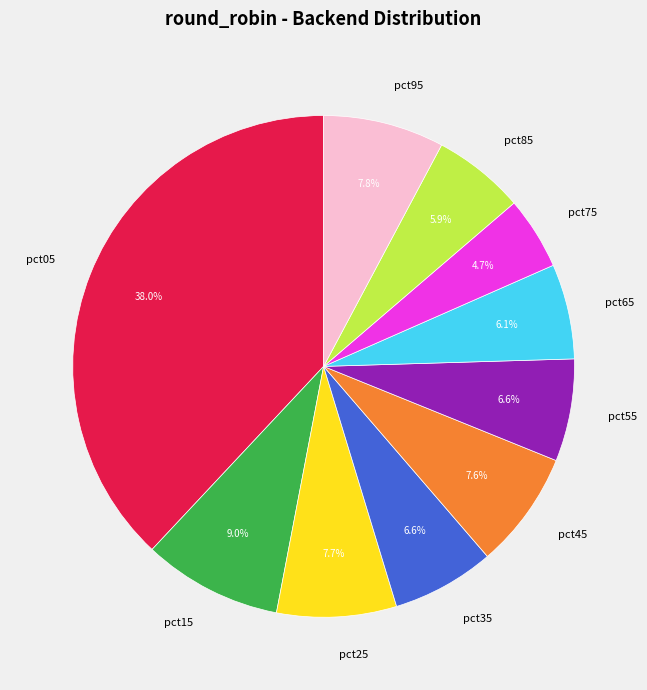

Between pct35 and pct05, which is larger?

pct05